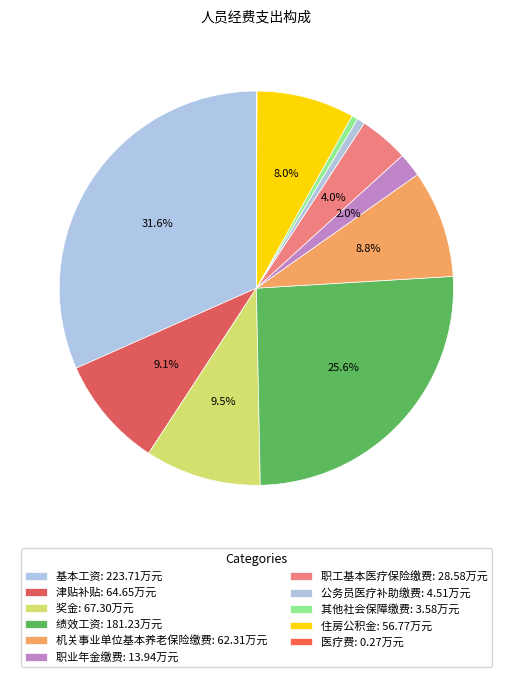

Which slice is the smallest?

医疗费